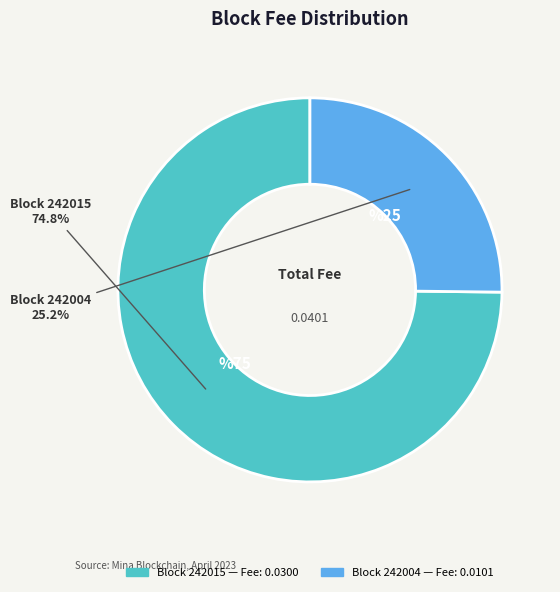

How many segments does this pie chart have?

2